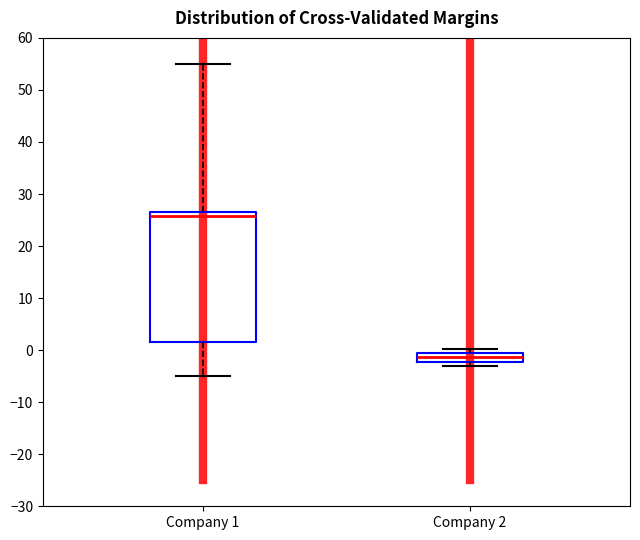

Where is the upper edge of the box for Company 2 on the y-axis? The values are not printed on the chart, so give them approximately, as read against the axis.

-1